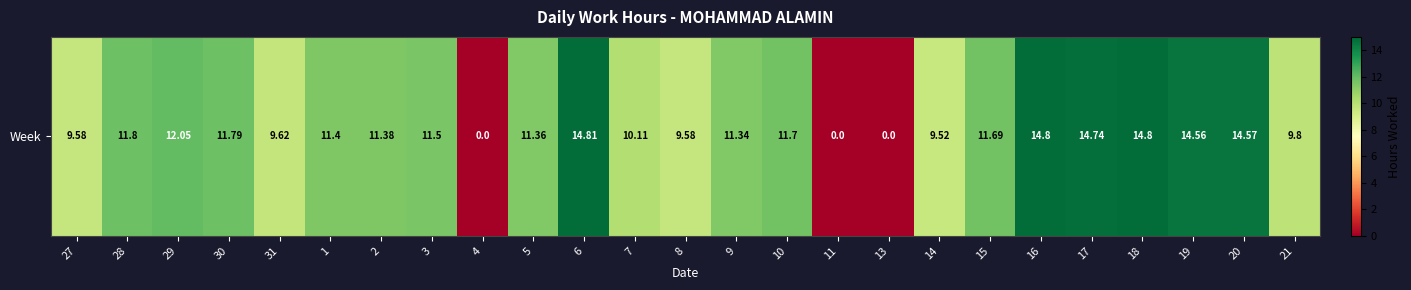

Is it true that the value at 15 is 4.2?

False